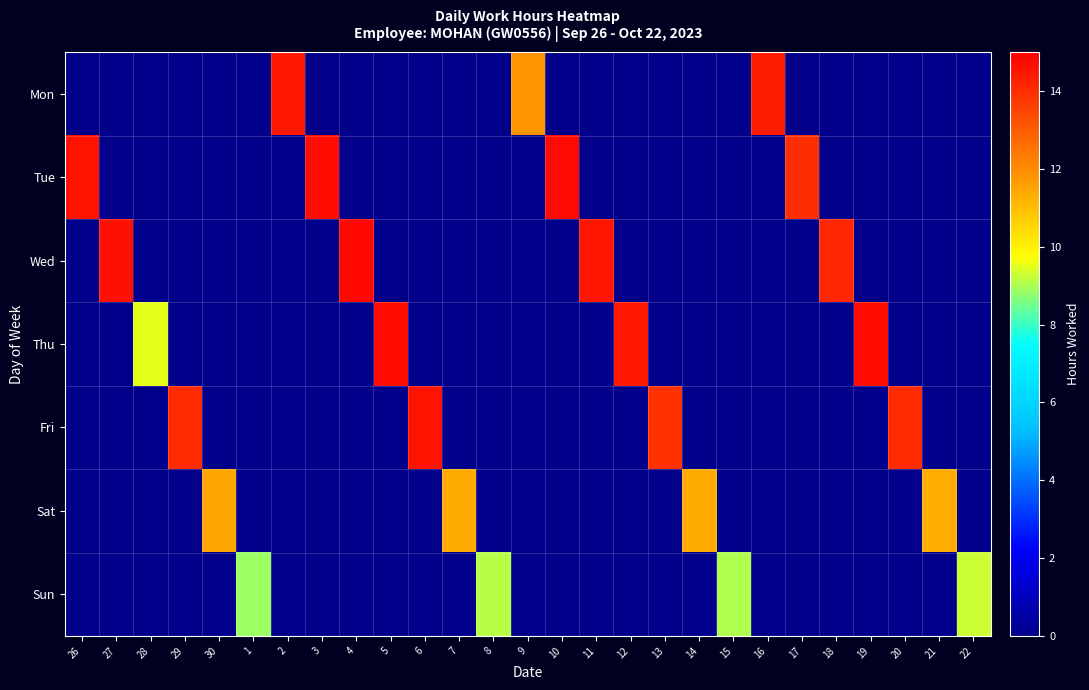

Reading left to right, what are all the values shown in this chart?

Mon: 26=0.0	27=0.0	28=0.0	29=0.0	30=0.0	1=0.0	2=14.4	3=0.0	4=0.0	5=0.0	6=0.0	7=0.0	8=0.0	9=11.8	10=0.0	11=0.0	12=0.0	13=0.0	14=0.0	15=0.0	16=14.4	17=0.0	18=0.0	19=0.0	20=0.0	21=0.0	22=0.0
Tue: 26=14.6	27=0.0	28=0.0	29=0.0	30=0.0	1=0.0	2=0.0	3=14.7	4=0.0	5=0.0	6=0.0	7=0.0	8=0.0	9=0.0	10=14.7	11=0.0	12=0.0	13=0.0	14=0.0	15=0.0	16=0.0	17=13.9	18=0.0	19=0.0	20=0.0	21=0.0	22=0.0
Wed: 26=0.0	27=14.6	28=0.0	29=0.0	30=0.0	1=0.0	2=0.0	3=0.0	4=14.8	5=0.0	6=0.0	7=0.0	8=0.0	9=0.0	10=0.0	11=14.5	12=0.0	13=0.0	14=0.0	15=0.0	16=0.0	17=0.0	18=14.1	19=0.0	20=0.0	21=0.0	22=0.0
Thu: 26=0.0	27=0.0	28=9.5	29=0.0	30=0.0	1=0.0	2=0.0	3=0.0	4=0.0	5=14.7	6=0.0	7=0.0	8=0.0	9=0.0	10=0.0	11=0.0	12=14.4	13=0.0	14=0.0	15=0.0	16=0.0	17=0.0	18=0.0	19=14.7	20=0.0	21=0.0	22=0.0
Fri: 26=0.0	27=0.0	28=0.0	29=14.0	30=0.0	1=0.0	2=0.0	3=0.0	4=0.0	5=0.0	6=14.6	7=0.0	8=0.0	9=0.0	10=0.0	11=0.0	12=0.0	13=13.9	14=0.0	15=0.0	16=0.0	17=0.0	18=0.0	19=0.0	20=14.0	21=0.0	22=0.0
Sat: 26=0.0	27=0.0	28=0.0	29=0.0	30=11.4	1=0.0	2=0.0	3=0.0	4=0.0	5=0.0	6=0.0	7=11.4	8=0.0	9=0.0	10=0.0	11=0.0	12=0.0	13=0.0	14=11.4	15=0.0	16=0.0	17=0.0	18=0.0	19=0.0	20=0.0	21=11.3	22=0.0
Sun: 26=0.0	27=0.0	28=0.0	29=0.0	30=0.0	1=8.9	2=0.0	3=0.0	4=0.0	5=0.0	6=0.0	7=0.0	8=9.1	9=0.0	10=0.0	11=0.0	12=0.0	13=0.0	14=0.0	15=9.1	16=0.0	17=0.0	18=0.0	19=0.0	20=0.0	21=0.0	22=9.3